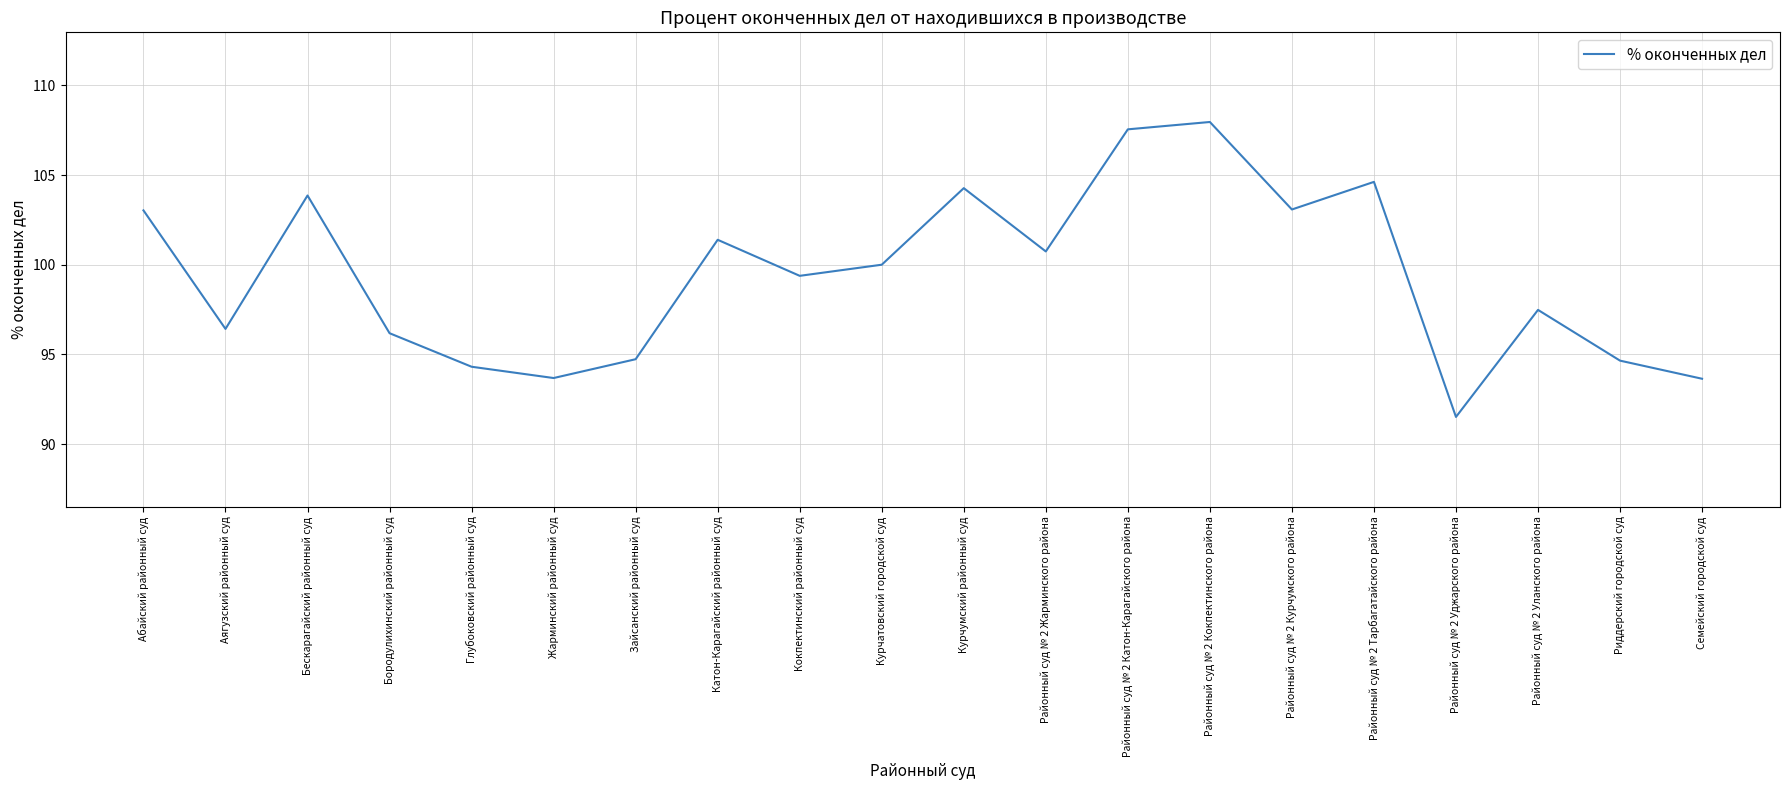

True or false: the data shows 150.6 at Районный суд № 2 Курчумского района.

False